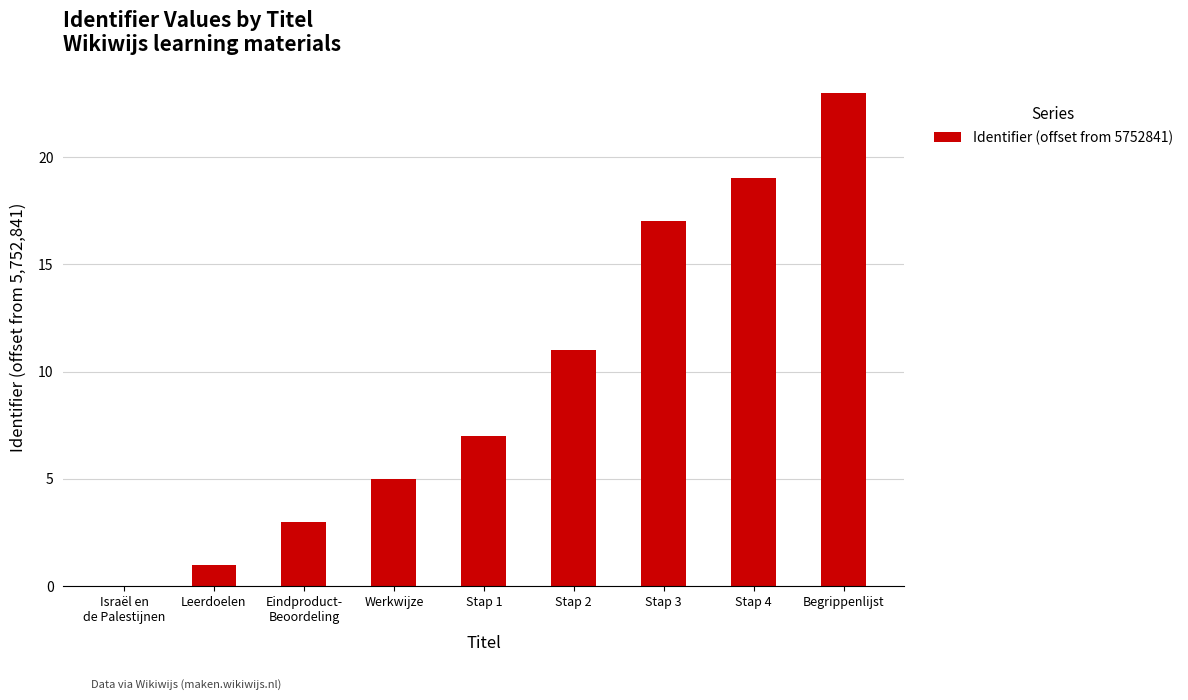

Where is the data nearest to the value 11?

Stap 2